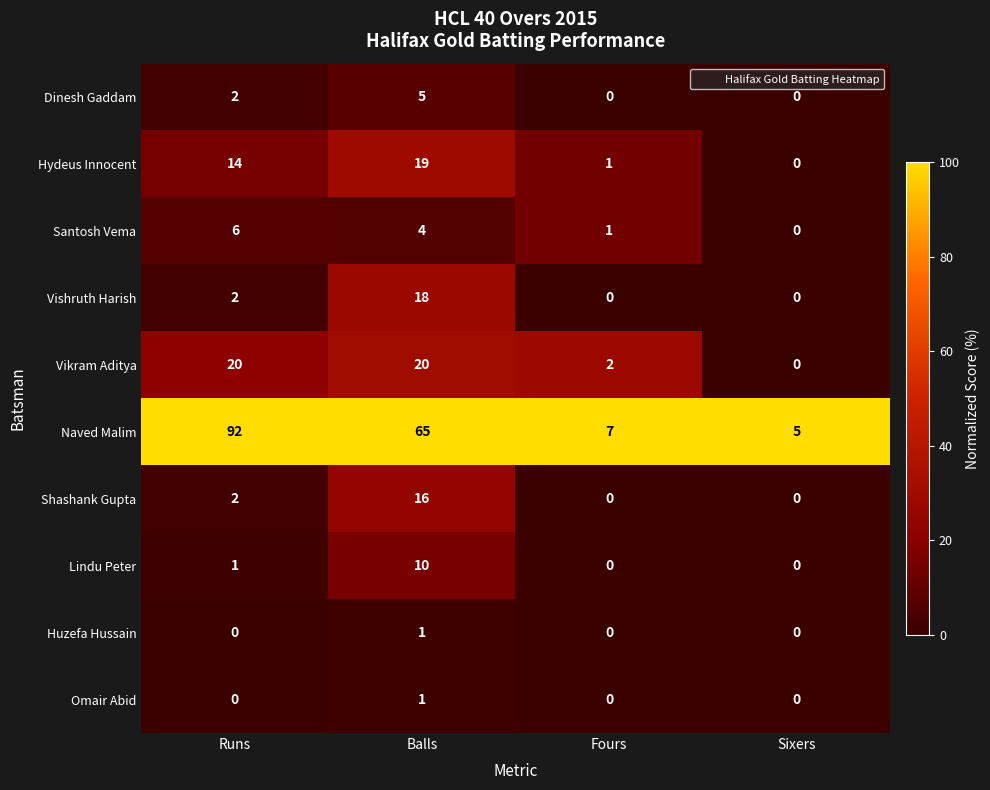

Between Runs and Fours, which series saw the biggest shift?

Naved Malim